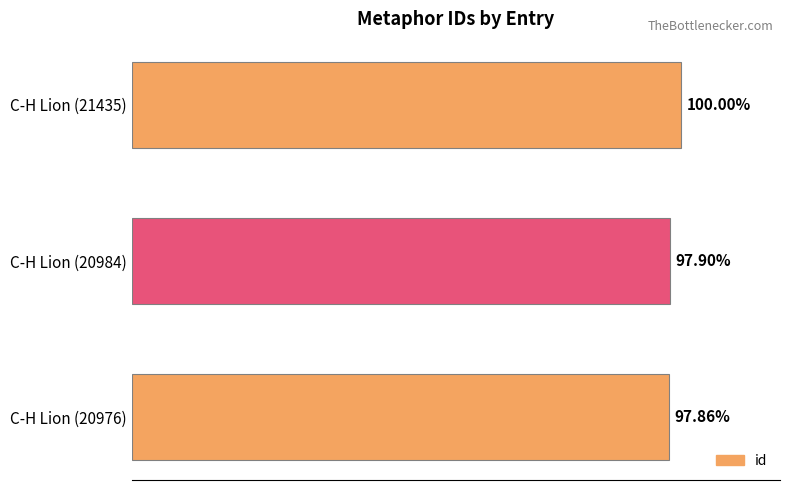

Are the bars horizontal?

Yes